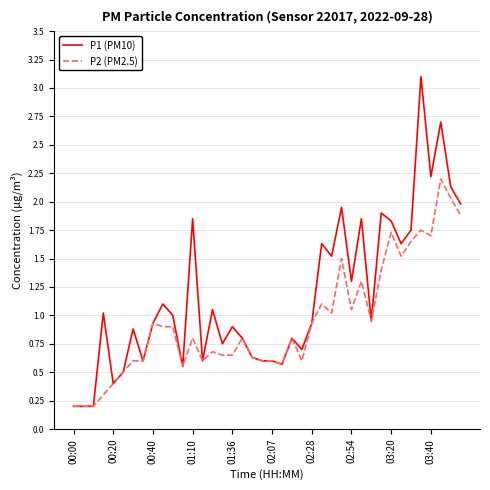

Which series has the largest total across all categories?

P1 (PM10)